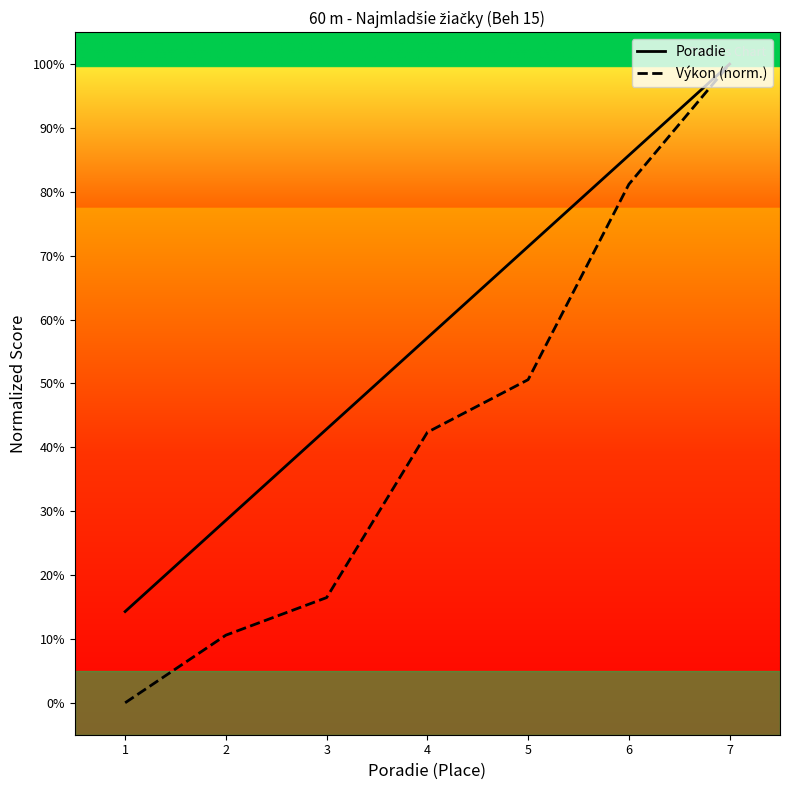

What is the approximate value of Výkon (norm.) at 2?

10.6